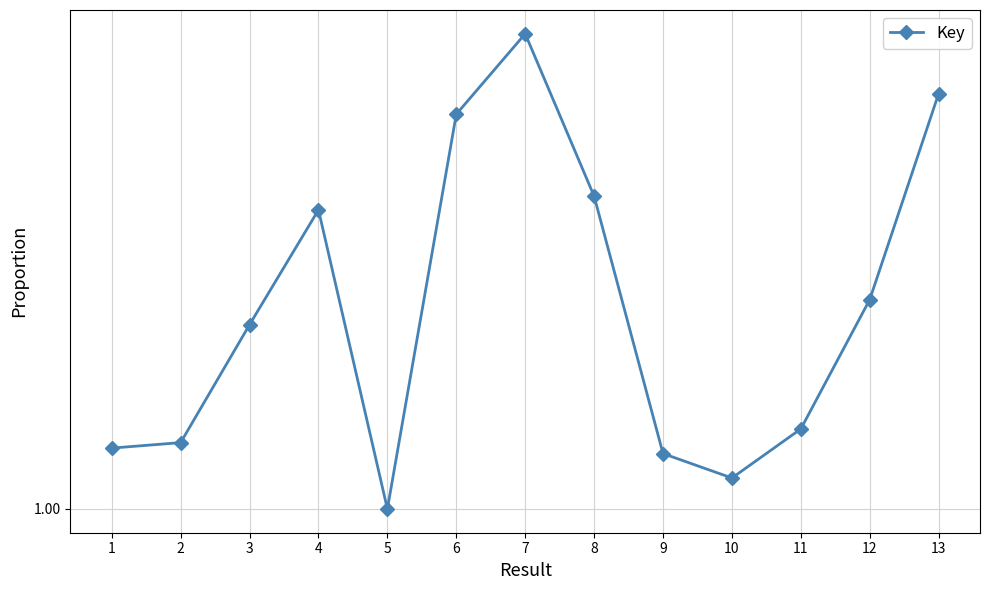

Which label corresponds to the largest value in the chart?

7